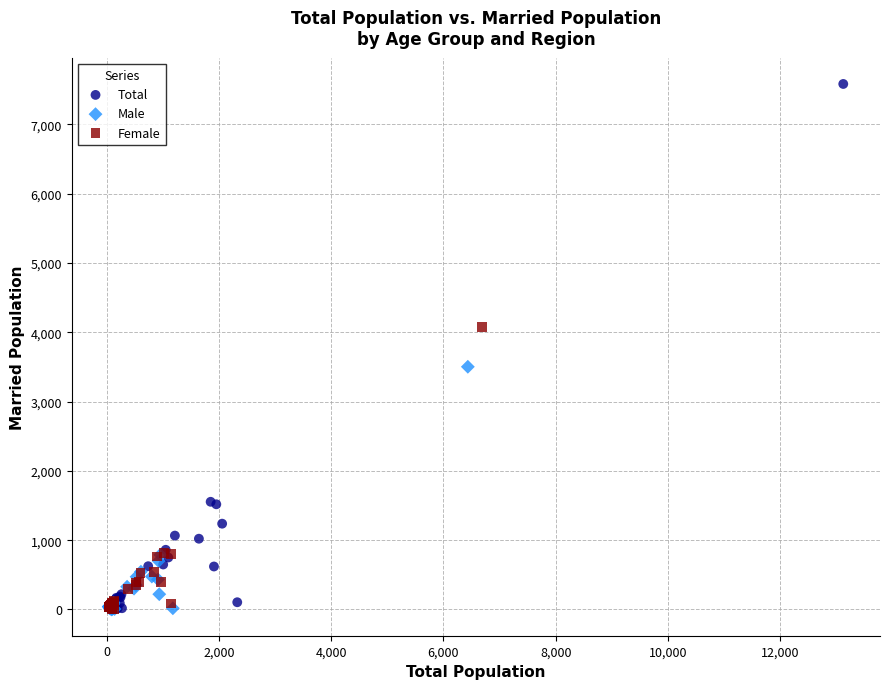

Which series has the widest spread of Y values?

Total